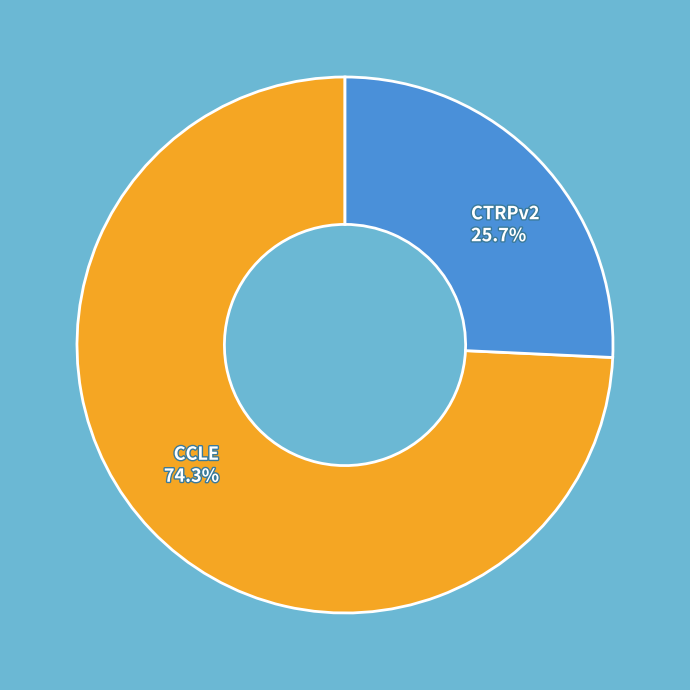

Rank the categories by value from highest to lowest.

CCLE, CTRPv2